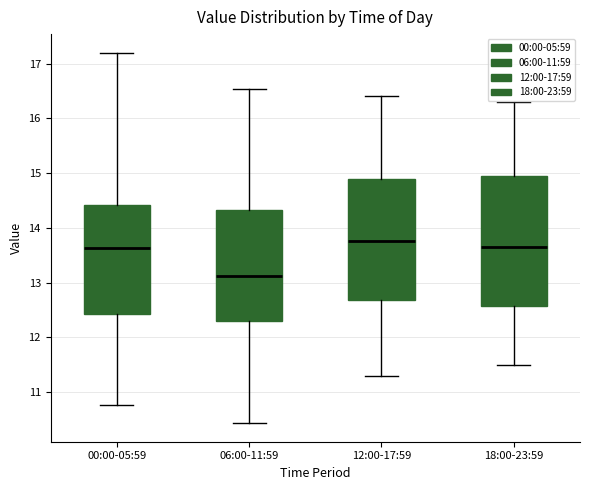

Where does the upper whisker of the box for 18:00-23:59 end on the y-axis? The values are not printed on the chart, so give them approximately, as read against the axis.

16.3